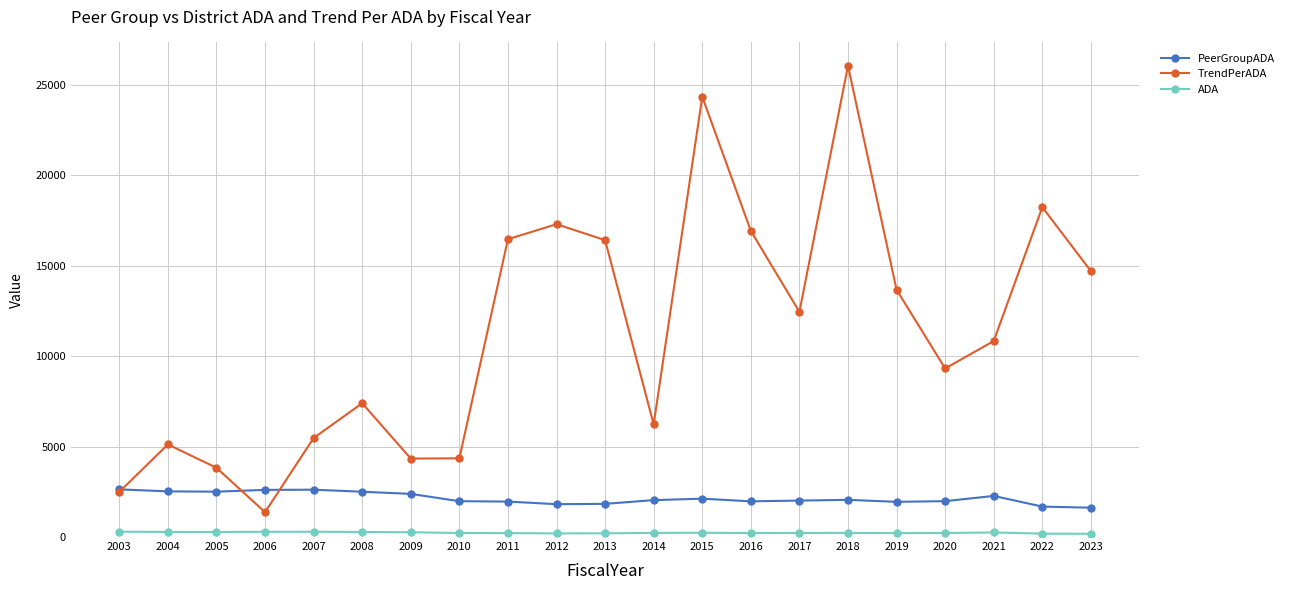

What is the approximate value of PeerGroupADA at 2012?

1816.0